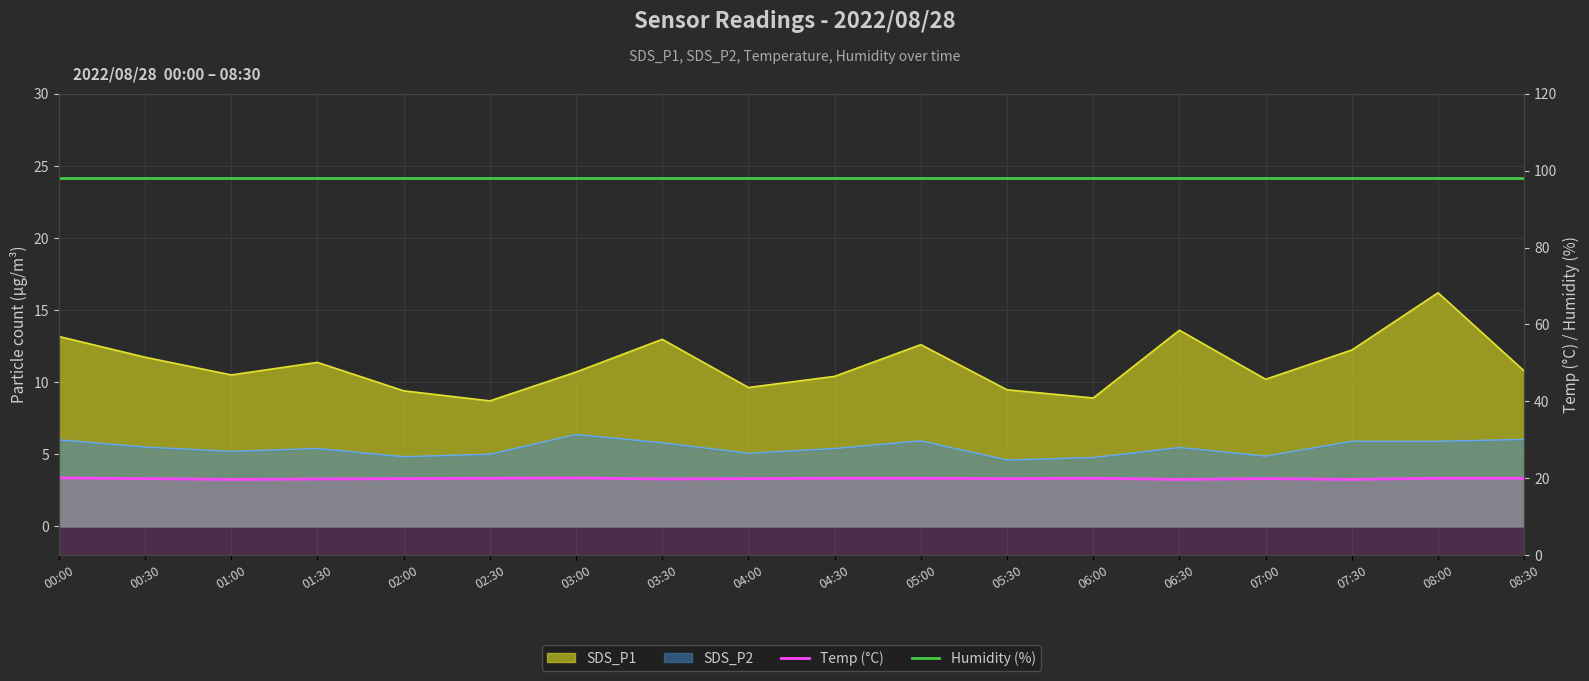

At which category does the chart reach its minimum across all series?

01:00